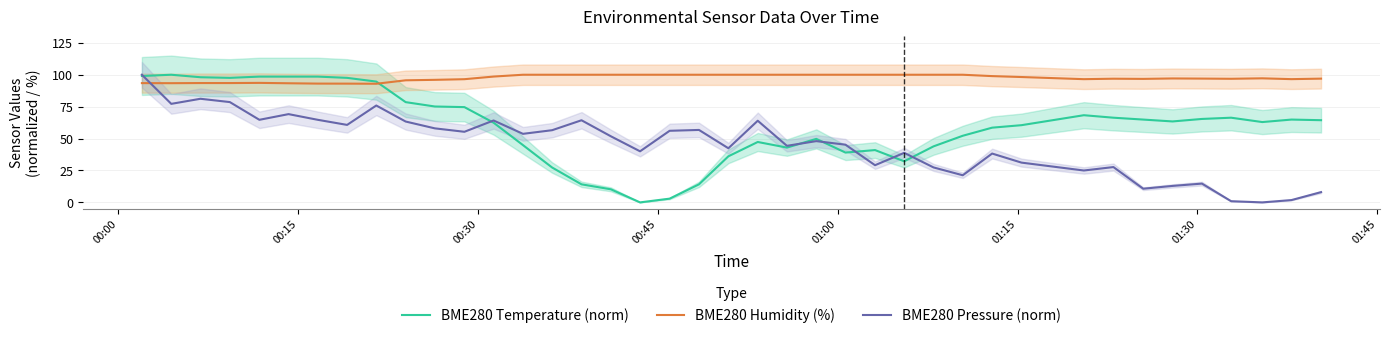

True or false: BME280 Humidity (%) and BME280 Pressure (norm) intersect in this chart.

True